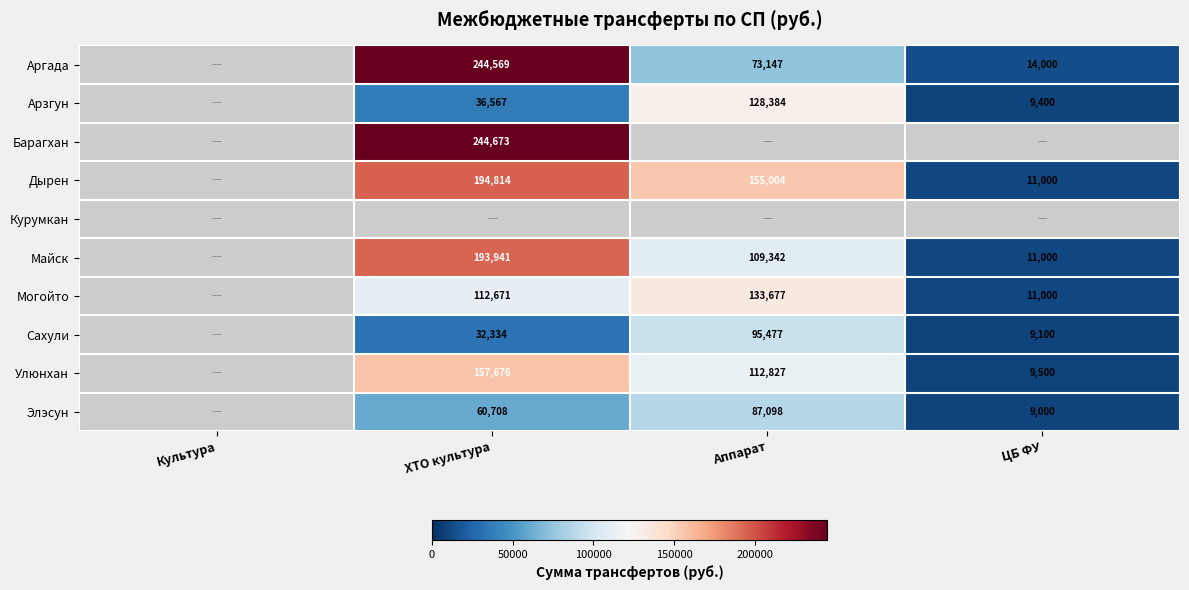

What is the spread (max minus min) of values at Аппарат?

81856.5